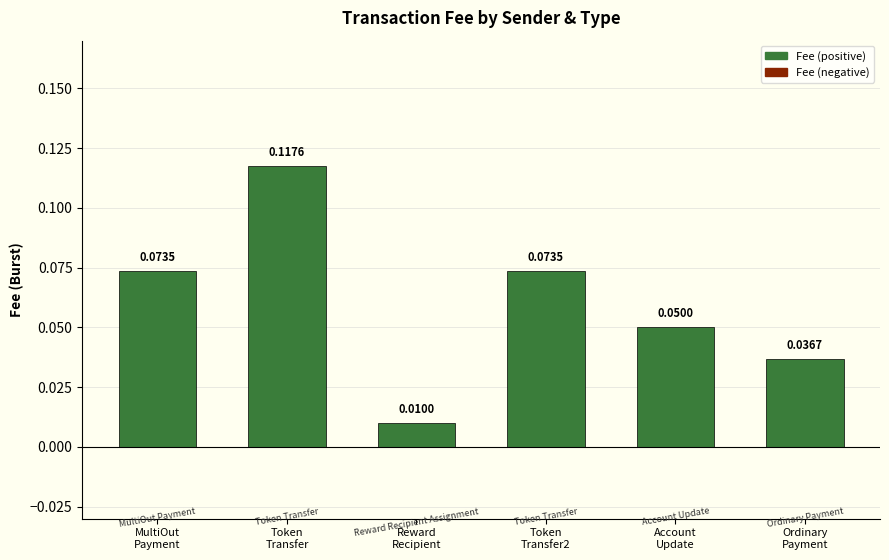

Which label corresponds to the smallest value in the chart?

Reward
Recipient